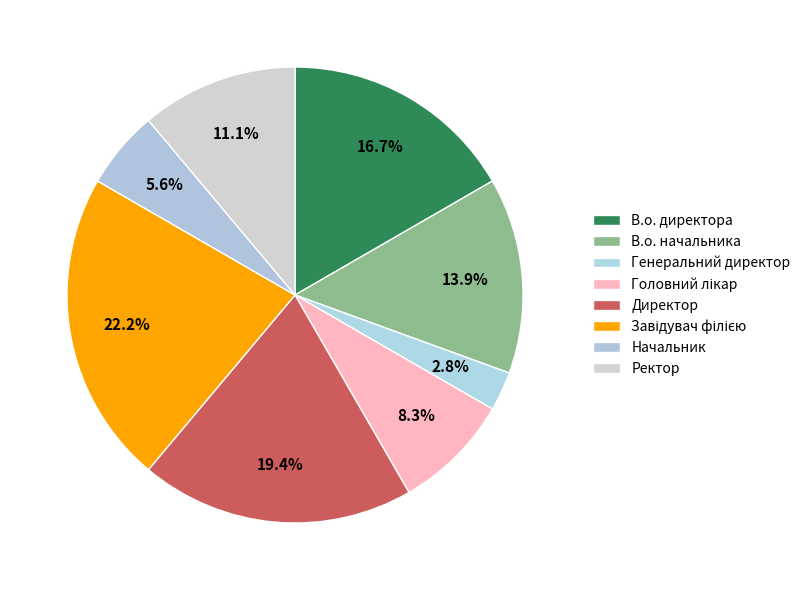

To the nearest percent, what percentage of the pie is Ректор?

11%